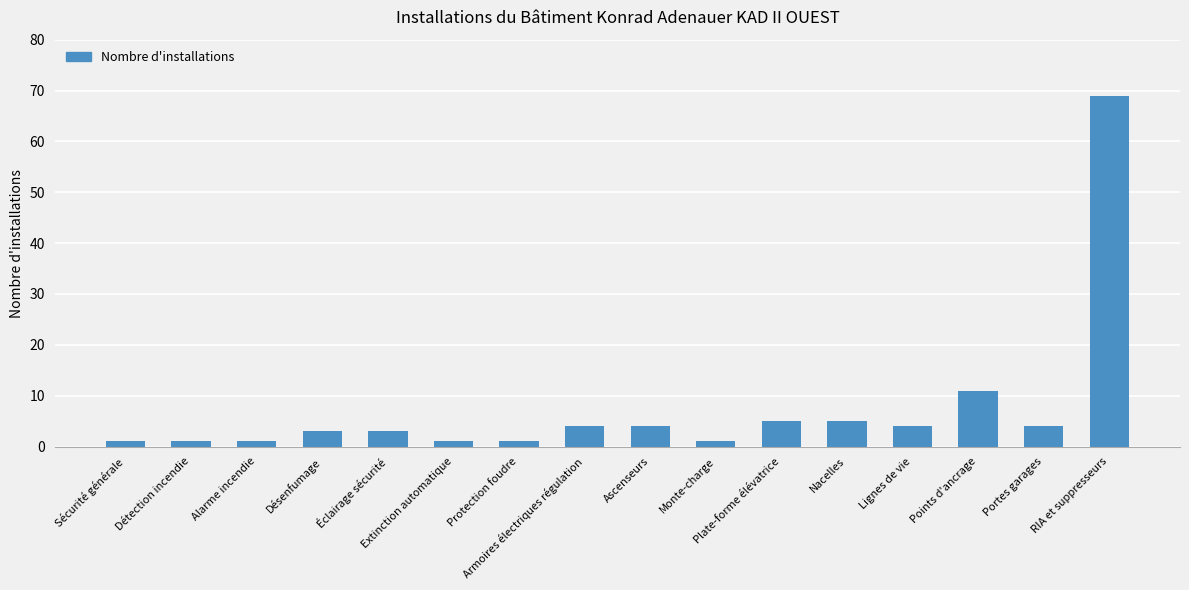

Between Points d'ancrage and Alarme incendie, which is larger?

Points d'ancrage